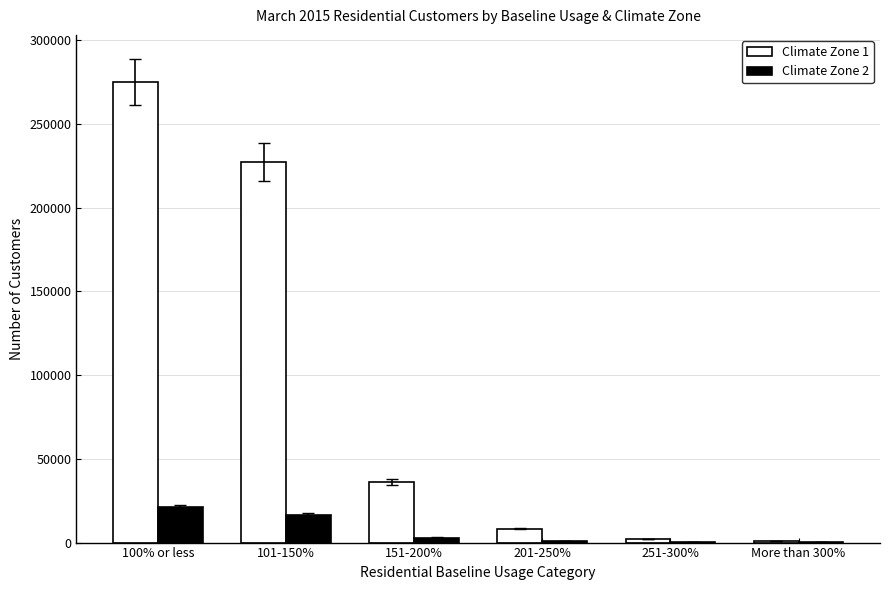

Which series has the widest spread of values?

Climate Zone 1